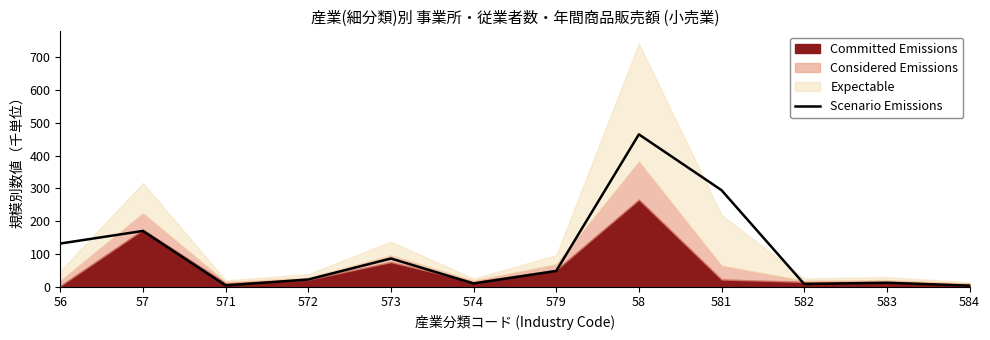

True or false: the data shows 12.1 at 583.

True